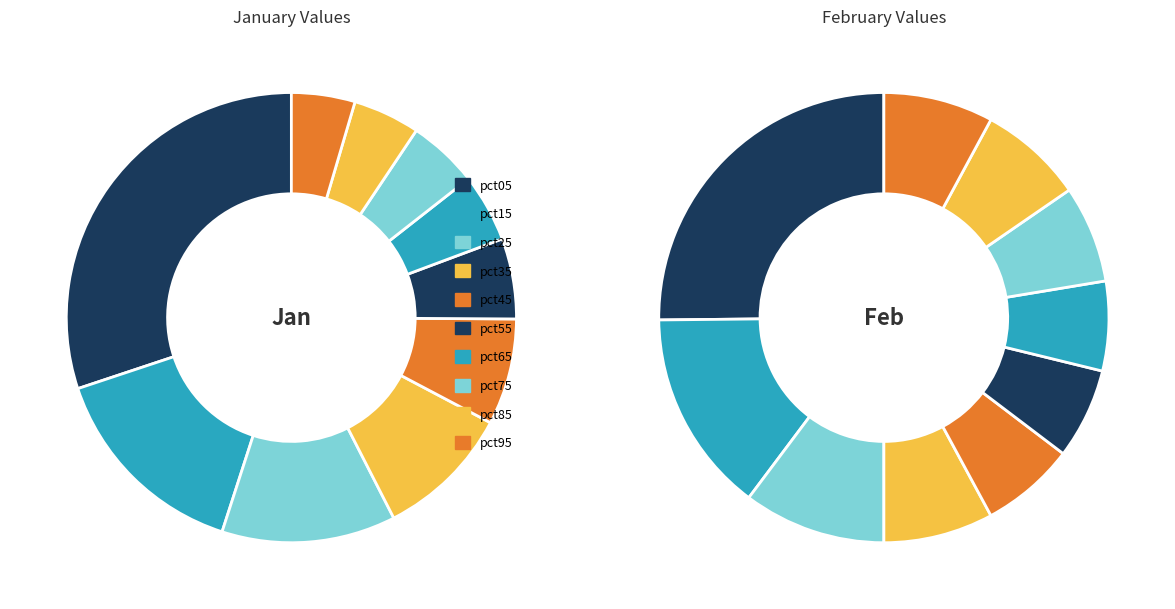

Is pct55 the majority of the pie?

No